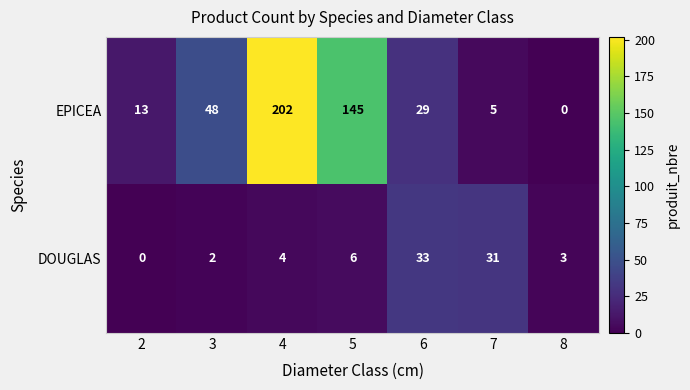

Which series changed the most between 3 and 5?

EPICEA